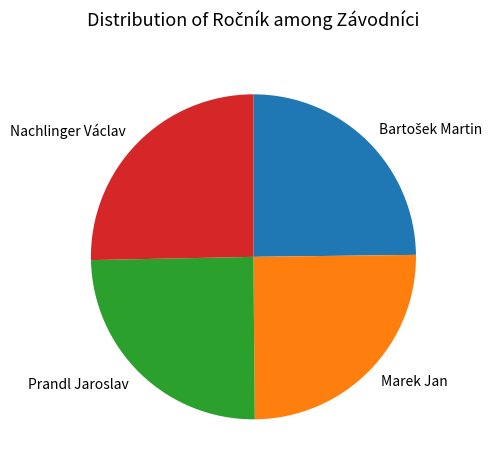

Is there any slice that represents more than half of the pie?

No